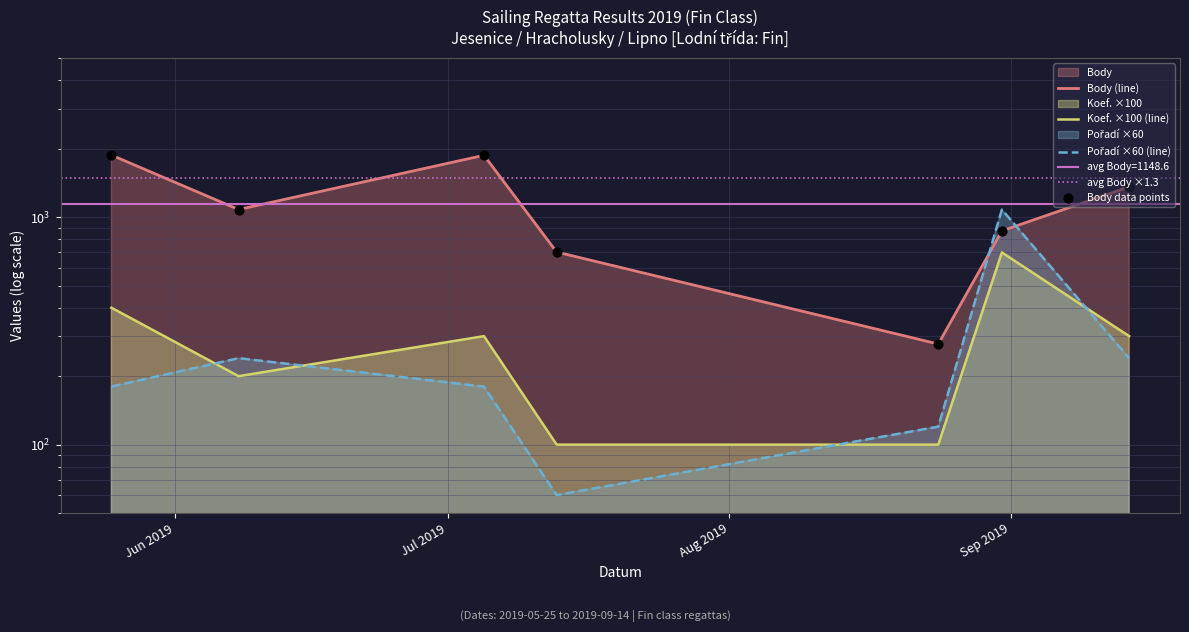

Which series has the largest total across all categories?

Body